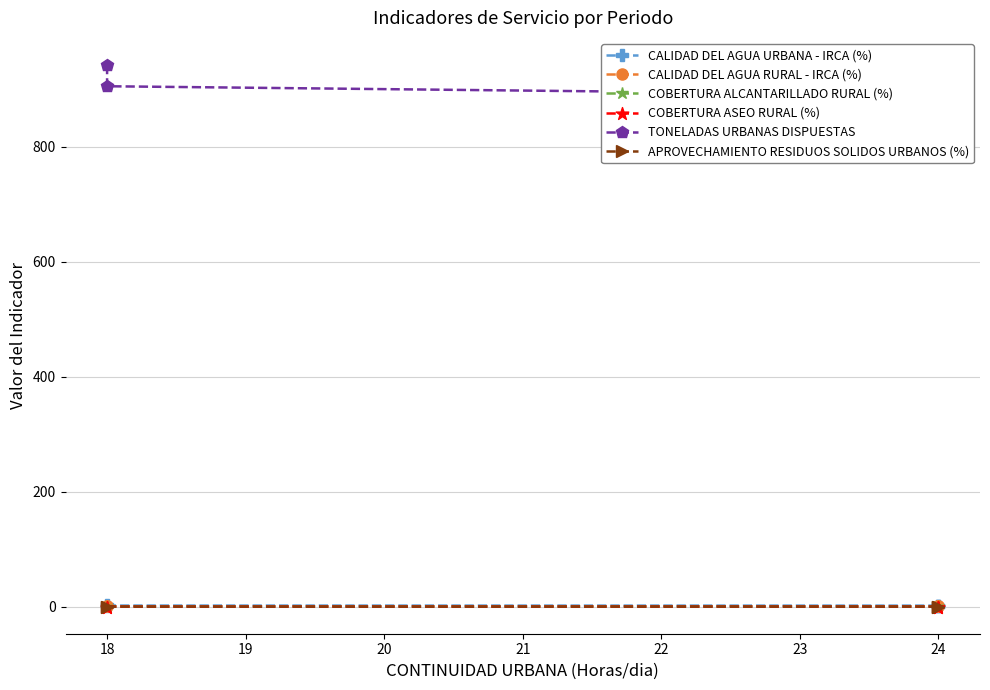

Reading right to left, extract all data points from this chart.

CALIDAD DEL AGUA URBANA - IRCA (%): 0.5	1.0	1.9	2.0	2.5
CALIDAD DEL AGUA RURAL - IRCA (%): 0.5	0.6	0.6	0.7	0.7
COBERTURA ALCANTARILLADO RURAL (%): 0.2	0.2	0.1	0.1	0.1
COBERTURA ASEO RURAL (%): 0.2	0.2	0.1	0.1	0.1
TONELADAS URBANAS DISPUESTAS: 870.0	876.0	890.0	905.0	942.0
APROVECHAMIENTO RESIDUOS SOLIDOS URBANOS (%): 0.2	0.2	0.2	0.2	0.2